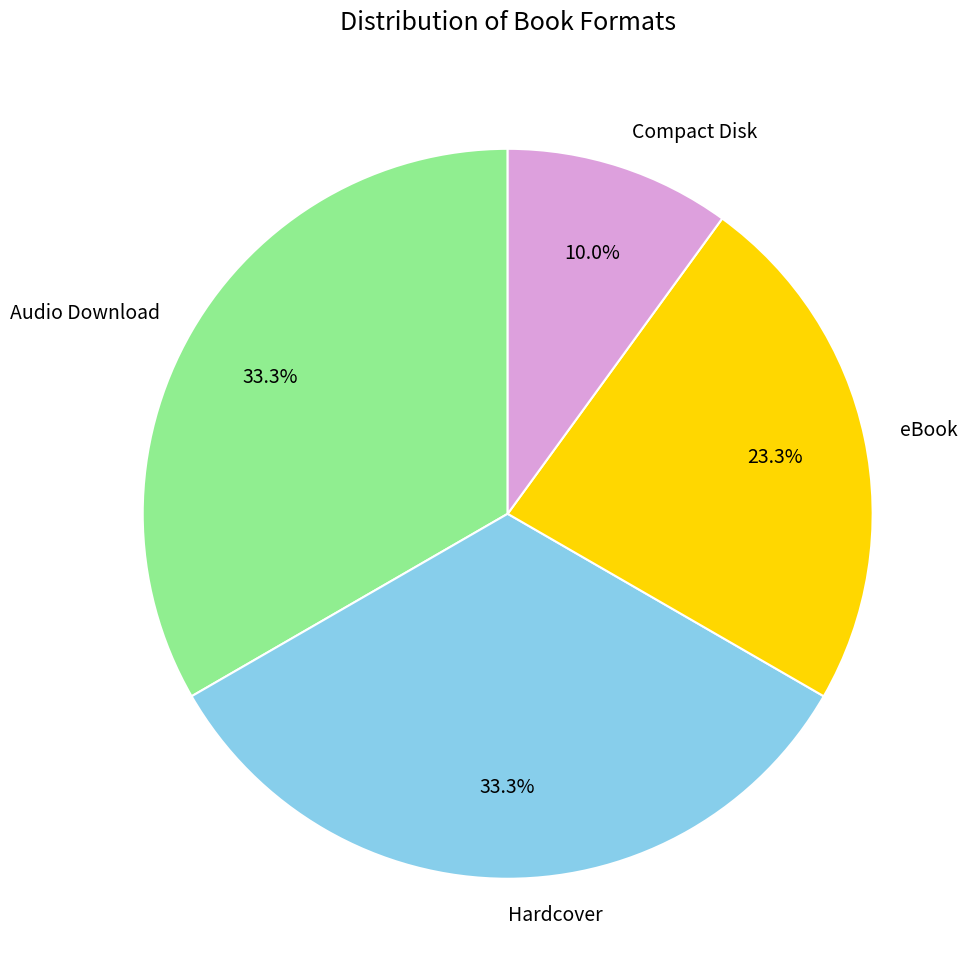

What is the ratio of the value at eBook to the value at Audio Download?

0.7